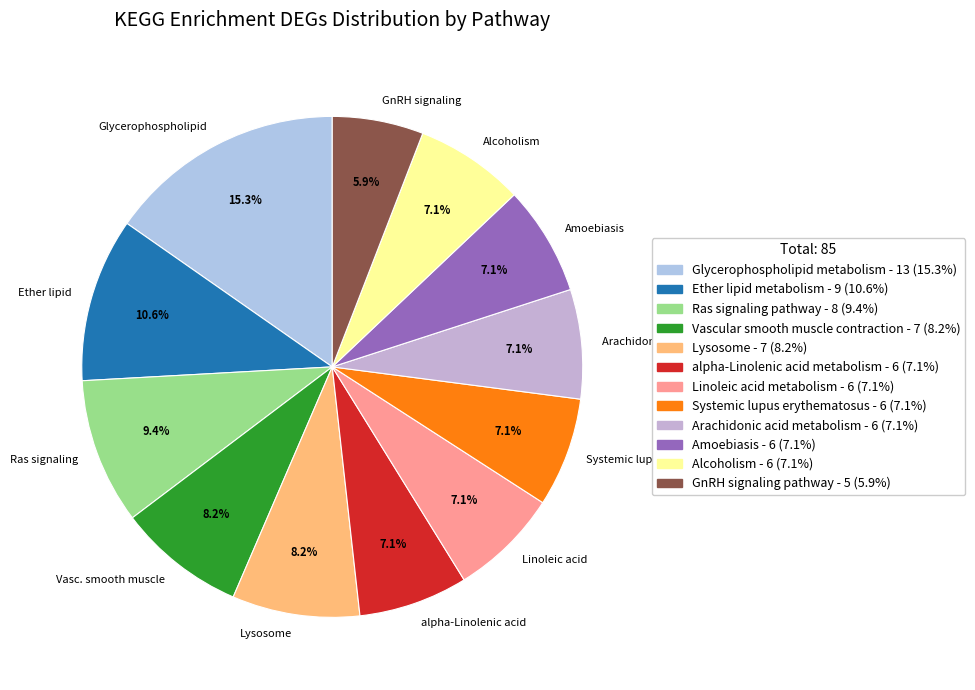

What percentage is NOT represented by Amoebiasis?

92.9%